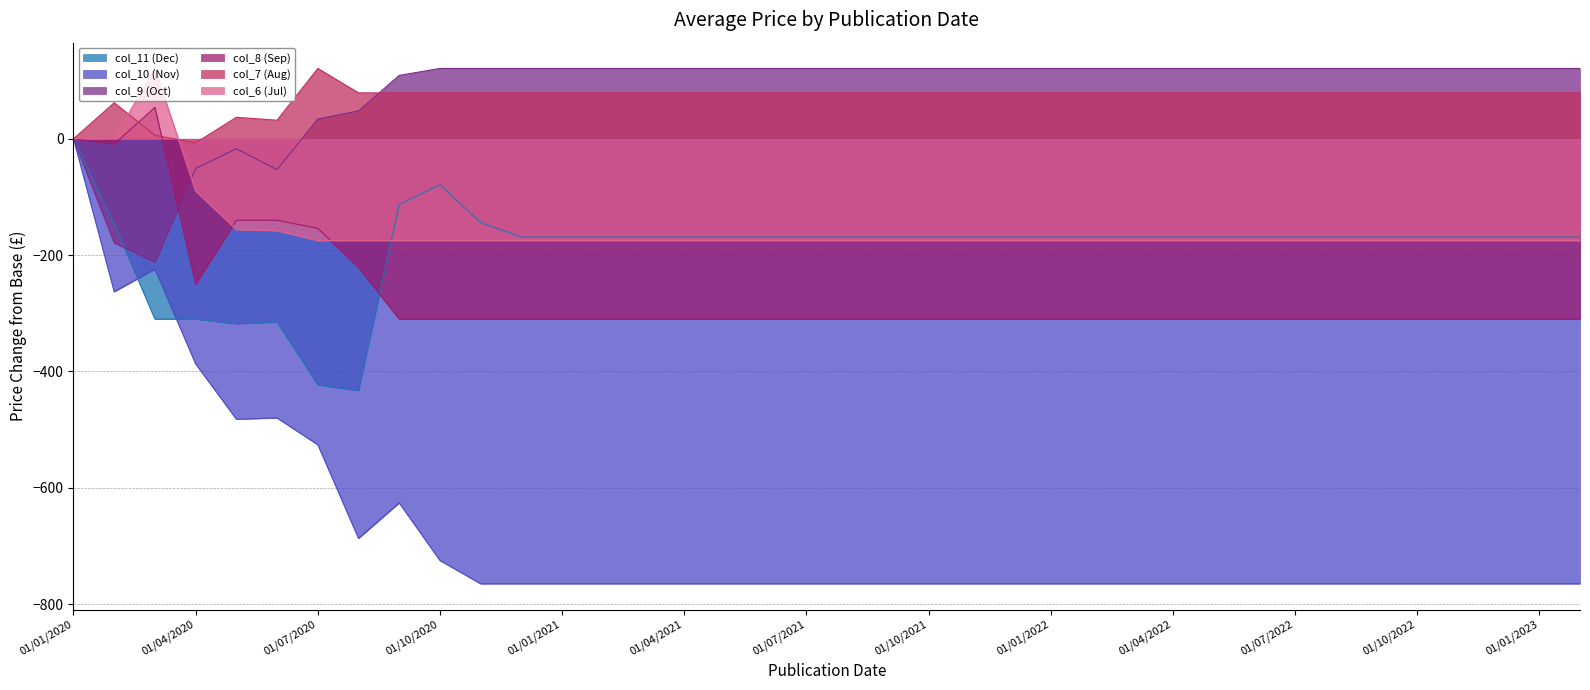

List the labels in order of col_8 (Sep) value, smallest first.

01/09/2020, 01/10/2020, 01/11/2020, 01/12/2020, 01/01/2021, 01/02/2021, 01/03/2021, 01/04/2021, 01/05/2021, 01/06/2021, 01/07/2021, 01/08/2021, 01/09/2021, 01/10/2021, 01/11/2021, 01/12/2021, 01/01/2022, 01/02/2022, 01/03/2022, 01/04/2022, 01/05/2022, 01/06/2022, 01/07/2022, 01/08/2022, 01/09/2022, 01/10/2022, 01/11/2022, 01/12/2022, 01/01/2023, 01/02/2023, 01/04/2020, 01/08/2020, 01/07/2020, 01/05/2020, 01/06/2020, 01/02/2020, 01/01/2020, 01/03/2020